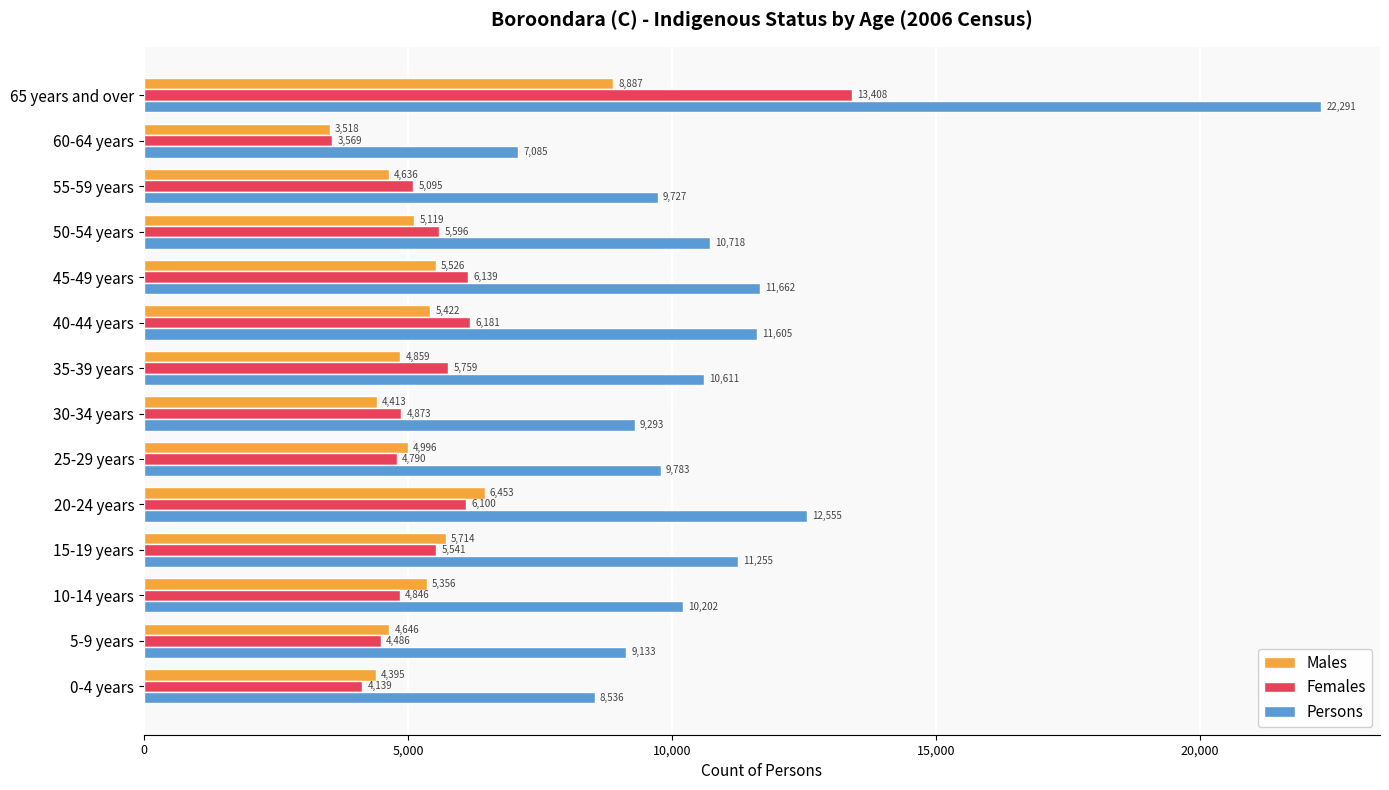

True or false: Males has a value of 5422 at 40-44 years.

True